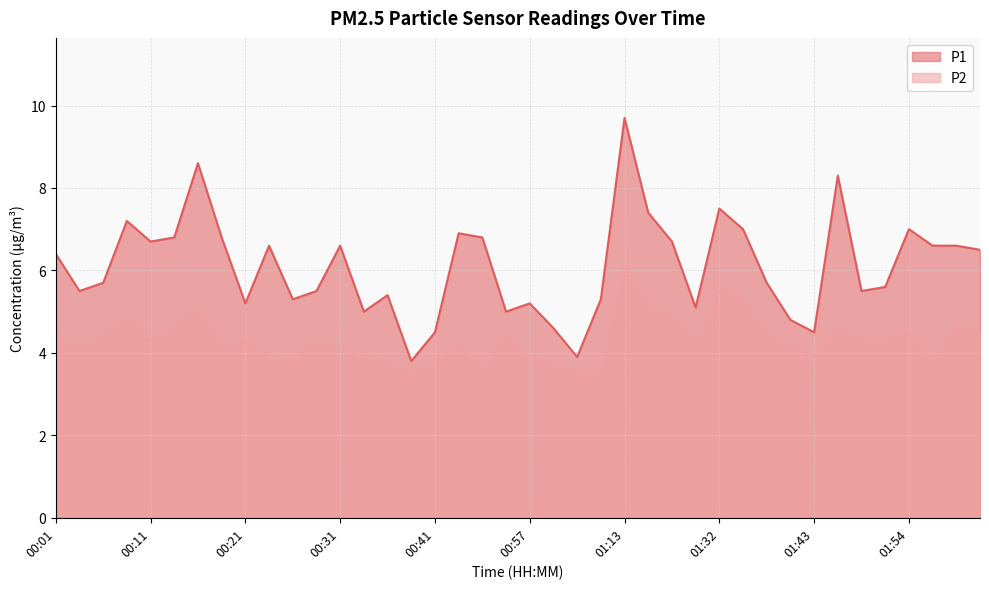

What is the difference between the highest and lowest values at 02:00?

2.8